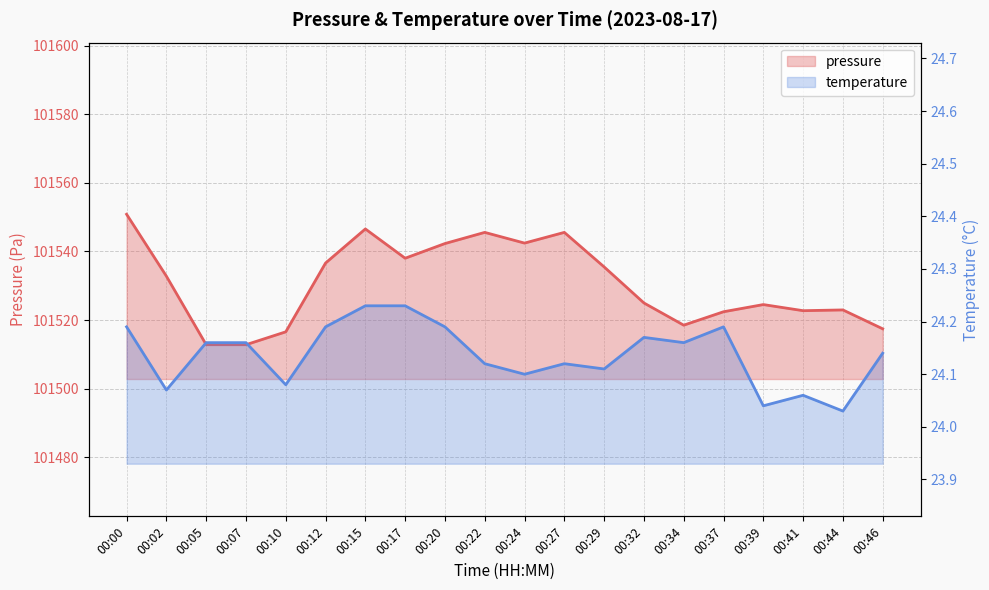

What is the minimum value for pressure?

101512.8